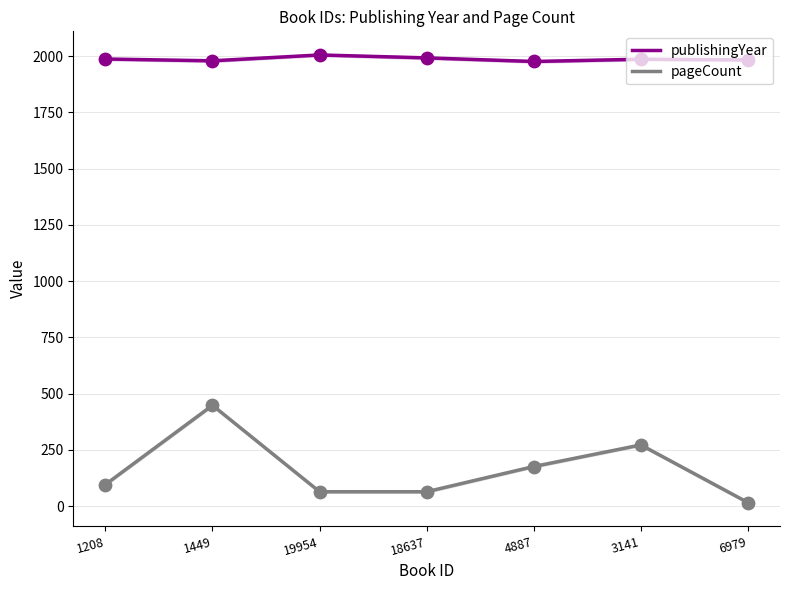

Is the value of publishingYear at 3141 greater than the value of pageCount at 18637?

Yes